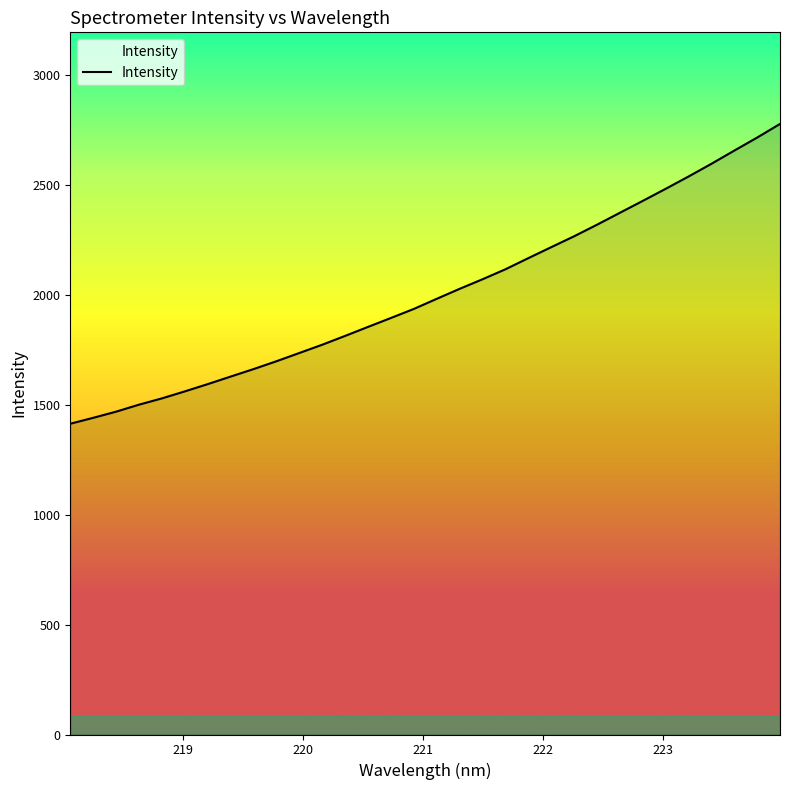

What is the sum of all values?

64282.5